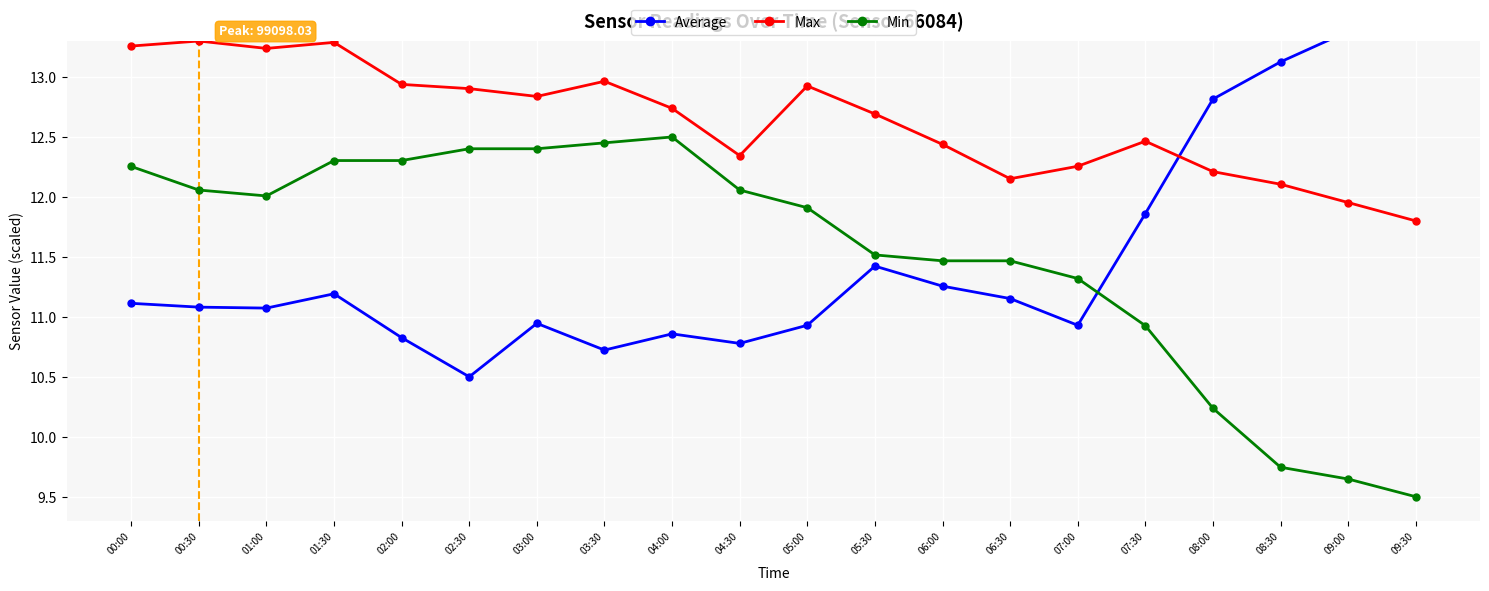

True or false: Max and Average intersect in this chart.

True